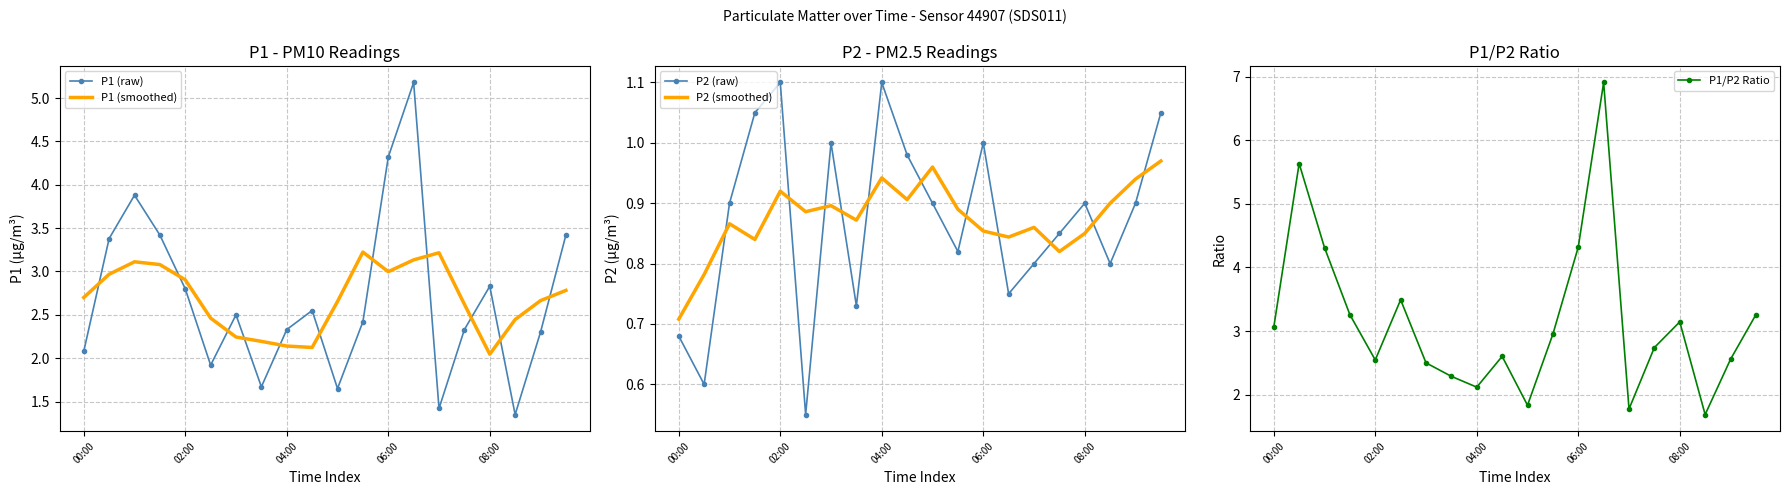

True or false: P1 (smoothed) and P2 (raw) cross at least once.

False